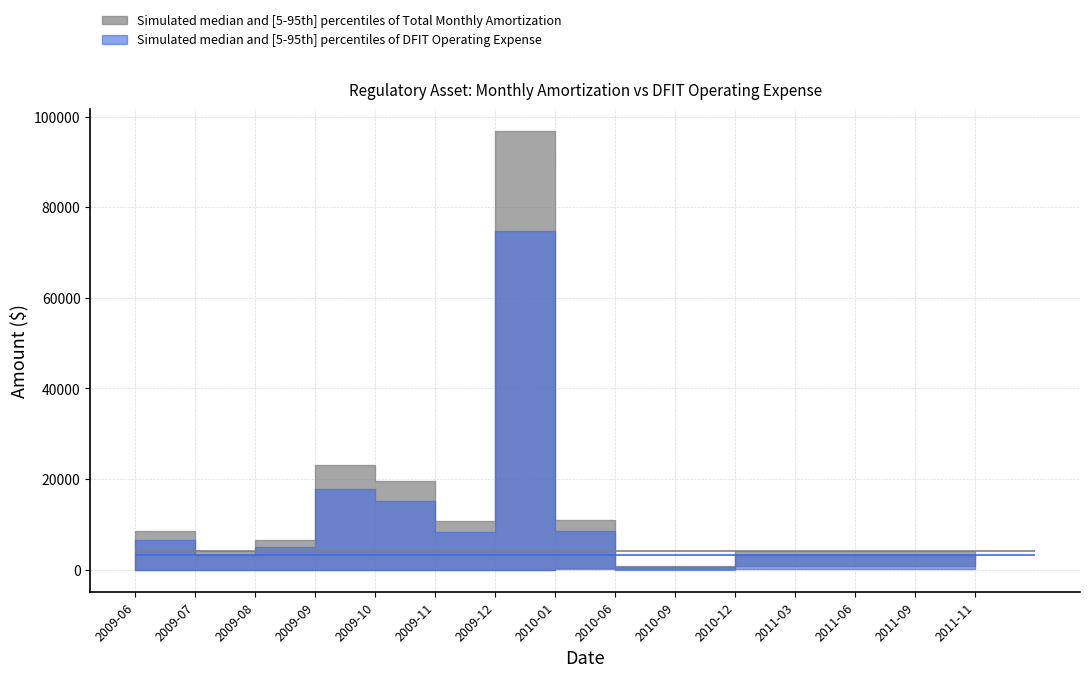

What is the sum of all Total Monthly Amortization values?

21685.7